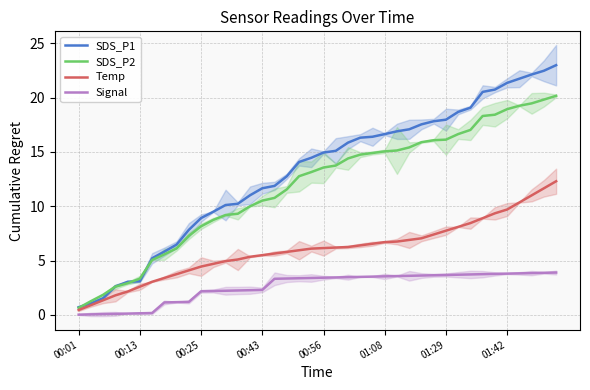

What is the approximate value of SDS_P2 at 31?

16.6